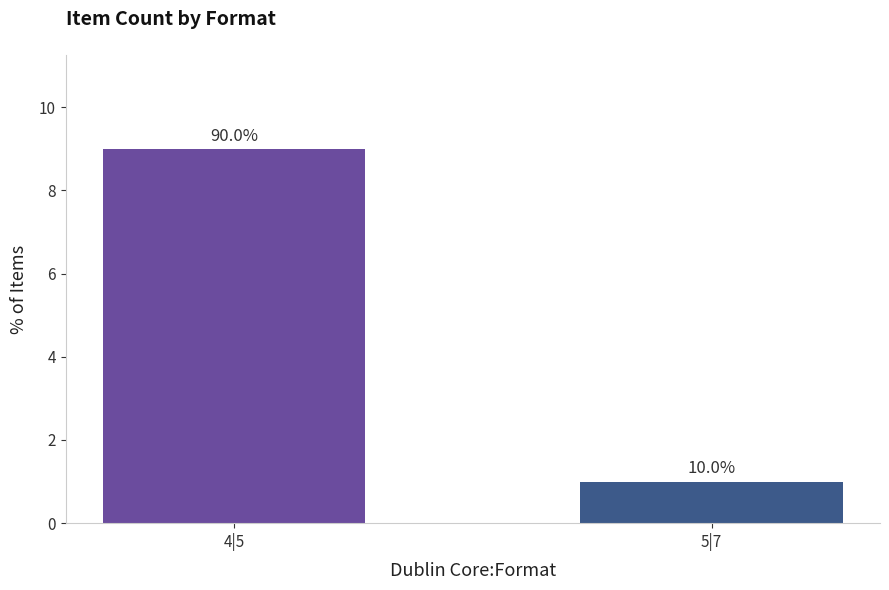

What position from the right is 4|5?

2